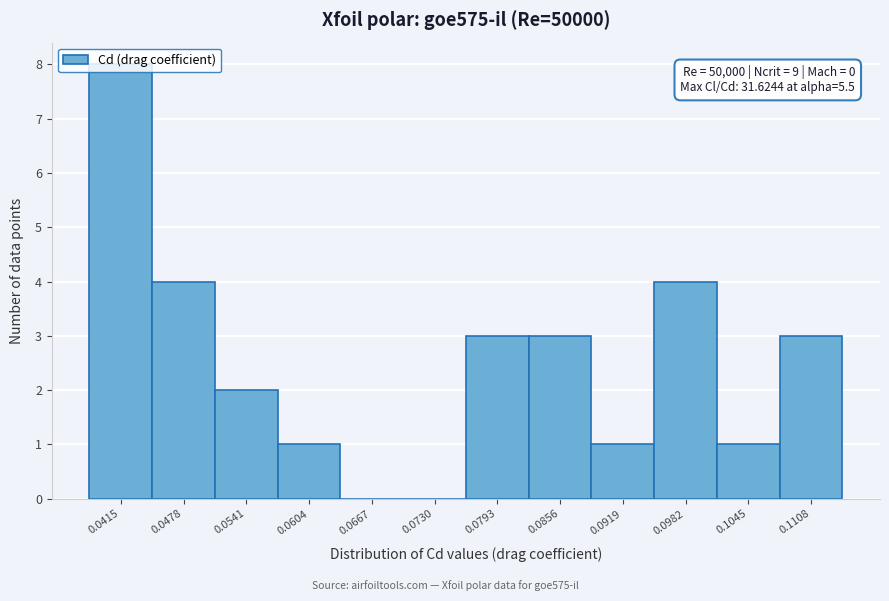

Which range on the x-axis has the tallest bar?

0.038 to 0.045